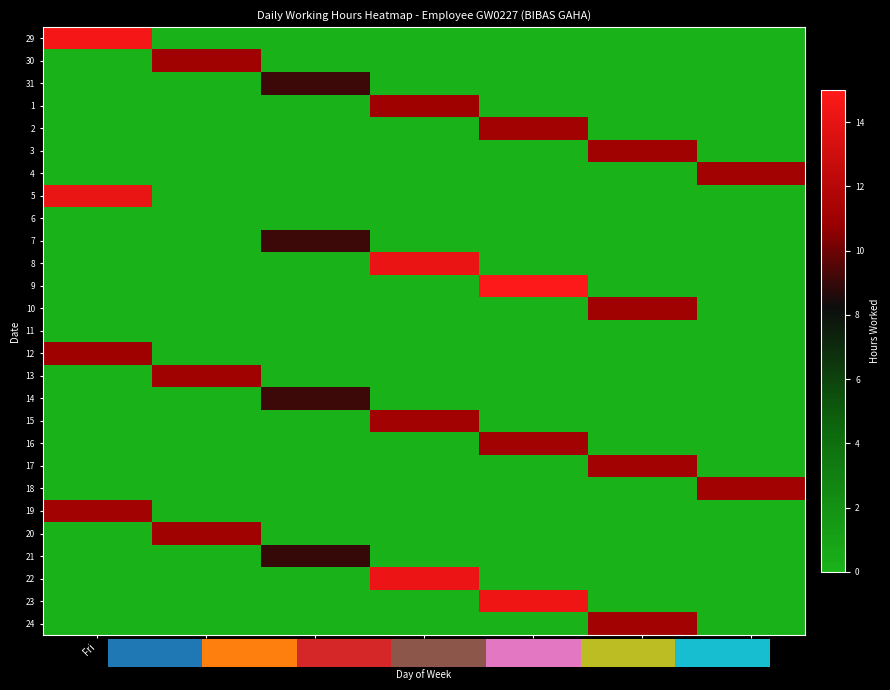

Between Fri and Sat, which is larger?

Fri